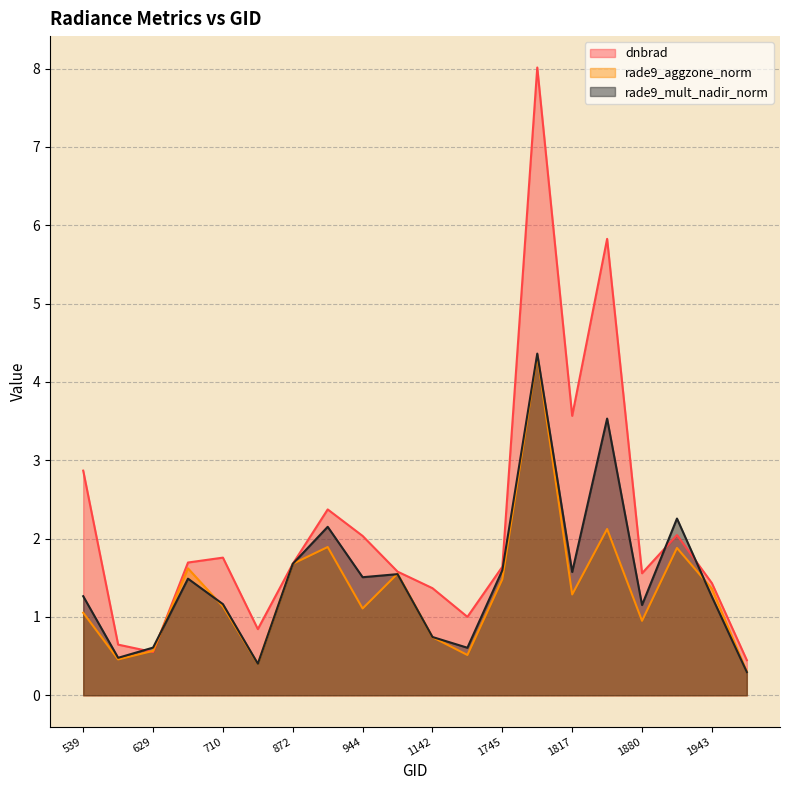

What is the difference between the dnbrad values at 1196 and 908?

1.4